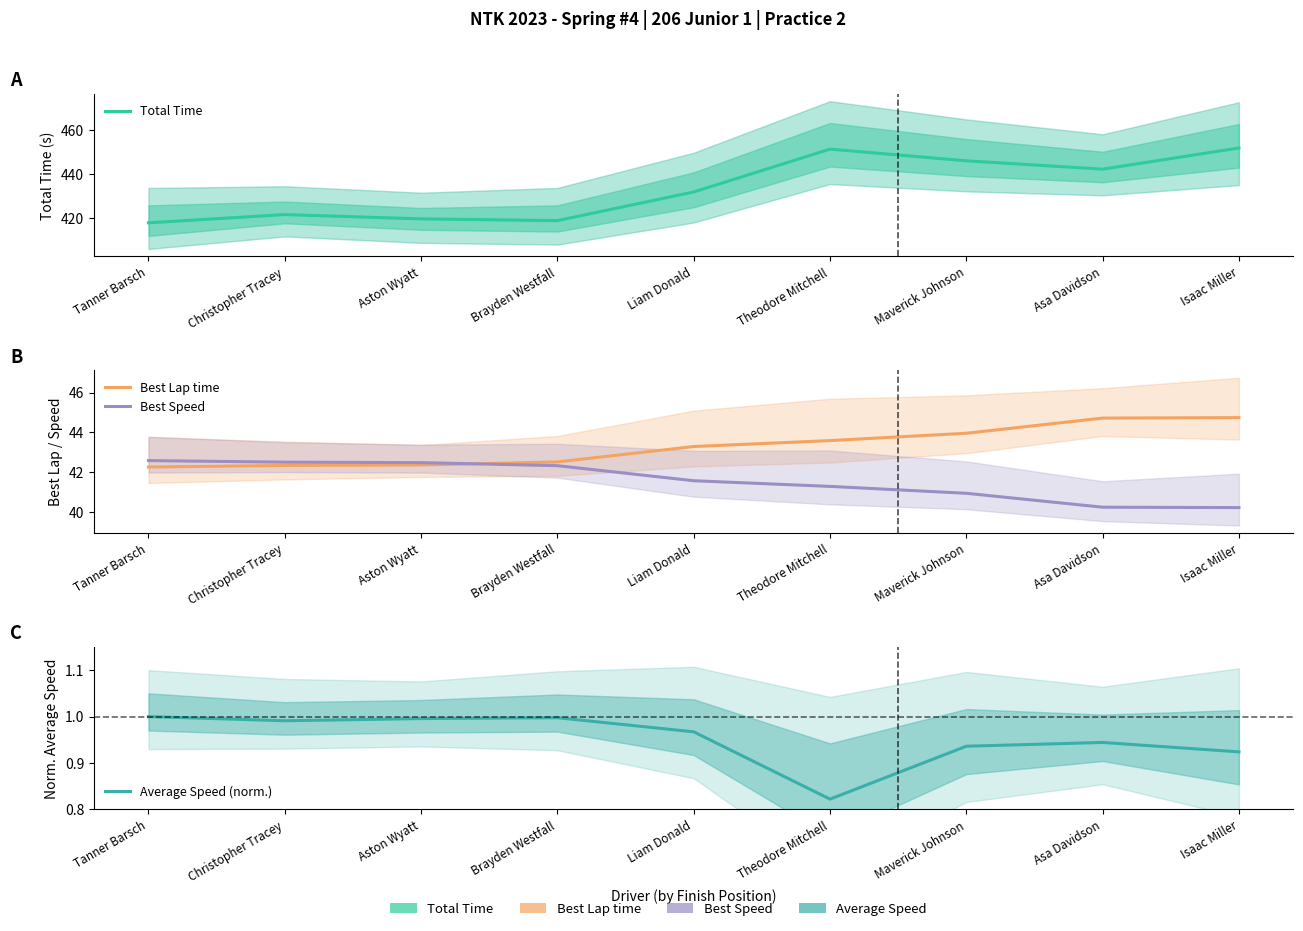

Which has a higher value, Liam Donald or Isaac Miller?

Isaac Miller